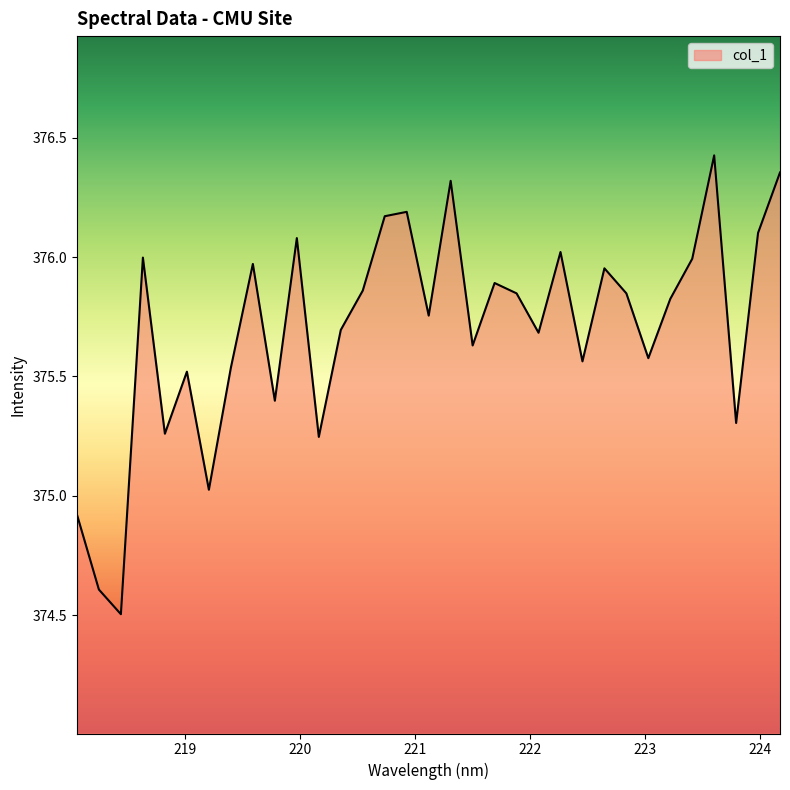

How many values are below 375?

3